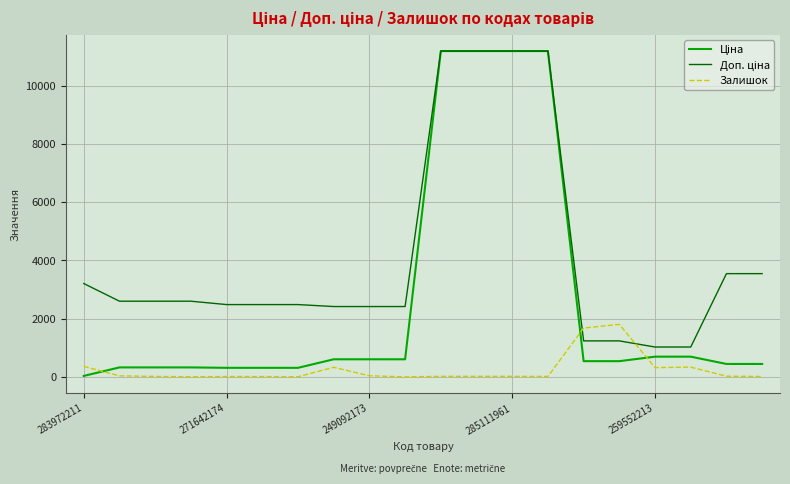

What is the value of the Залишок point at the 17th from the left?

318.0